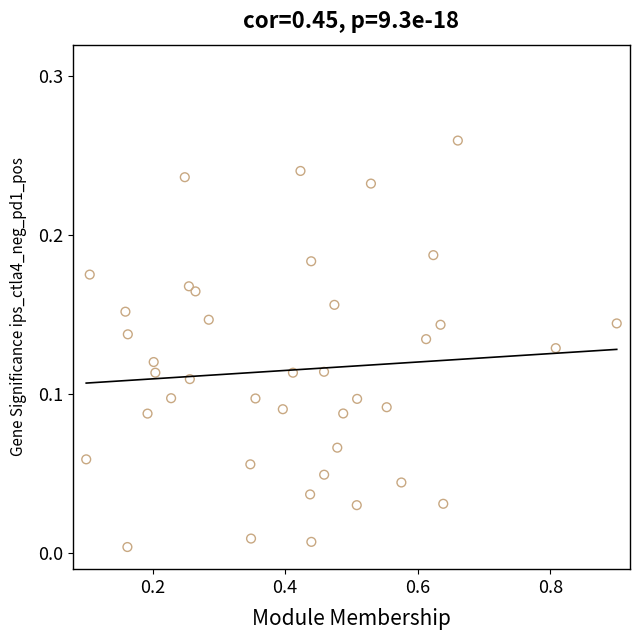

What is the range of X values (max minus min)?

0.8